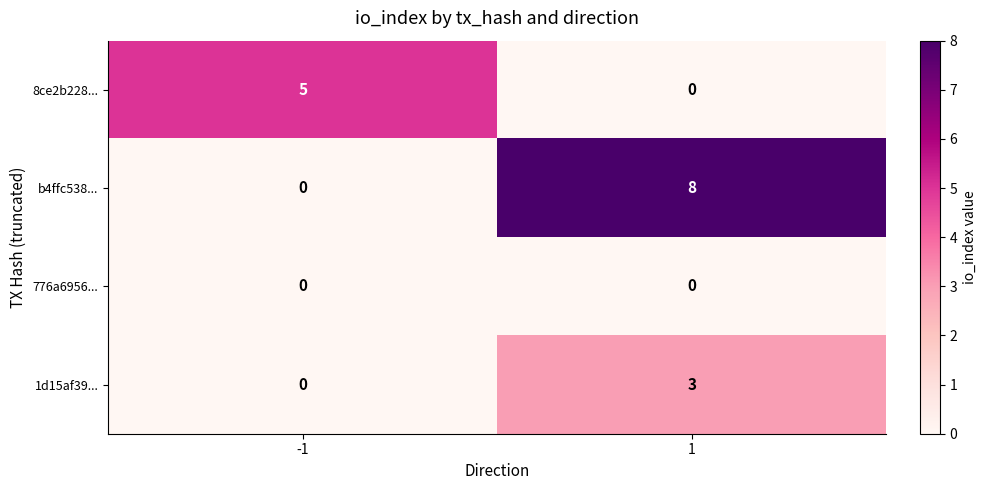

The value of 8ce2b228... at -1 is 5. True or false?

True